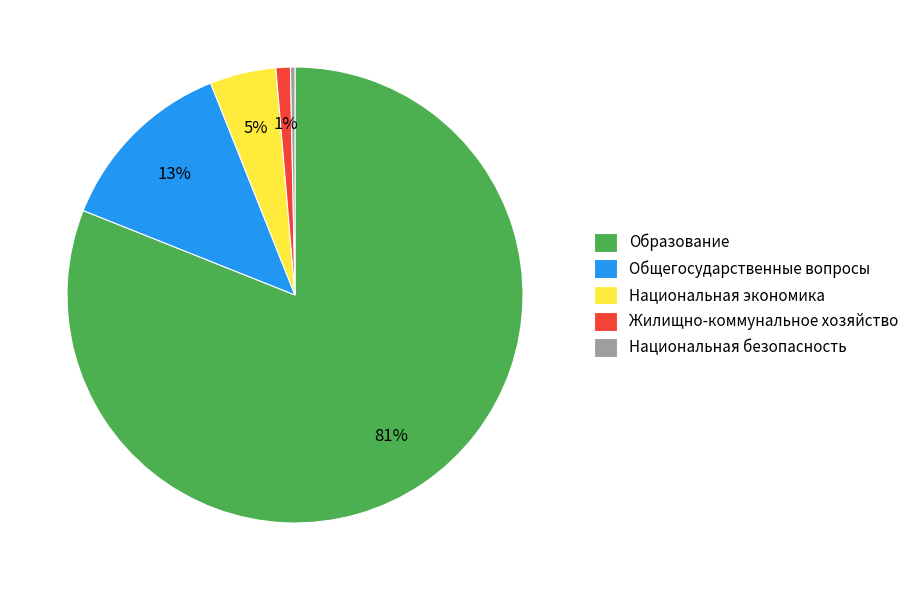

Is there a majority slice in this chart?

Yes